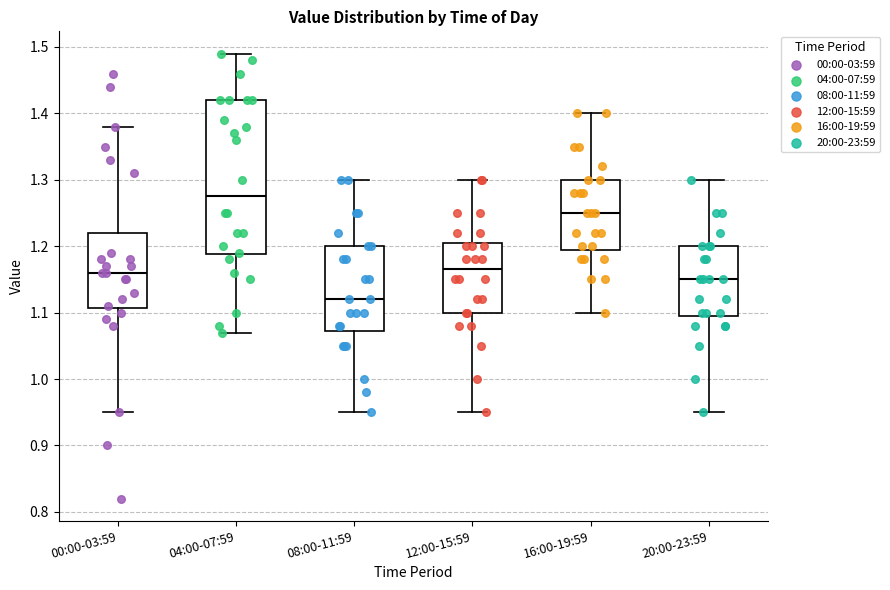

Which box has the lowest median line?

08:00-11:59